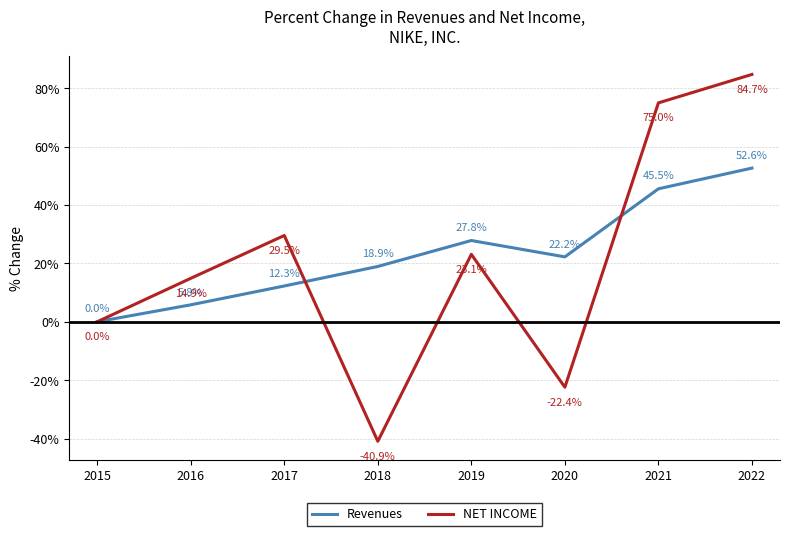

Which series has the largest range (max minus min)?

NET INCOME